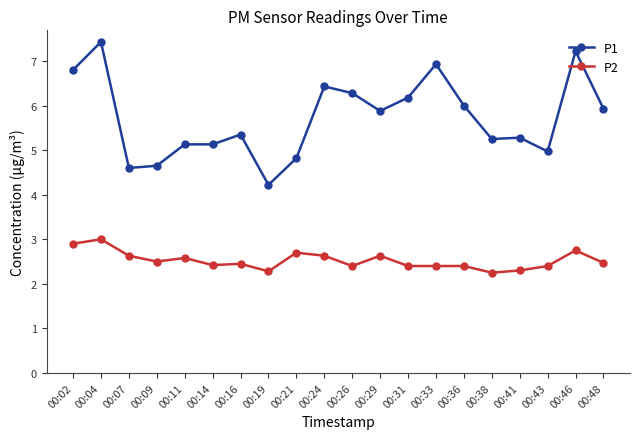

Does the chart have visible grid lines?

No